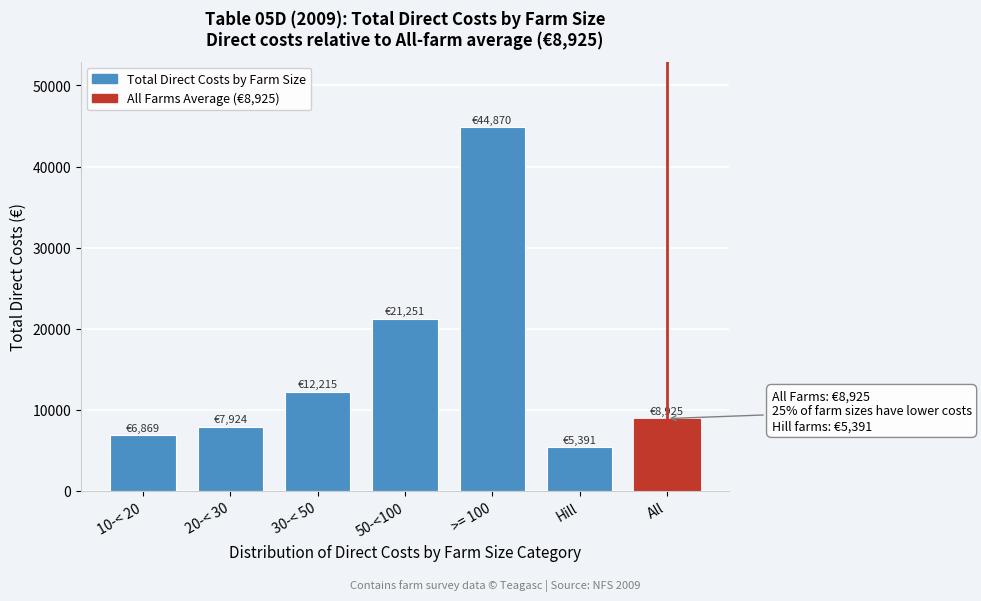

Reading left to right, transcribe all the data shown in this chart.

6869	7924	12215	21251	44870	5391	8925